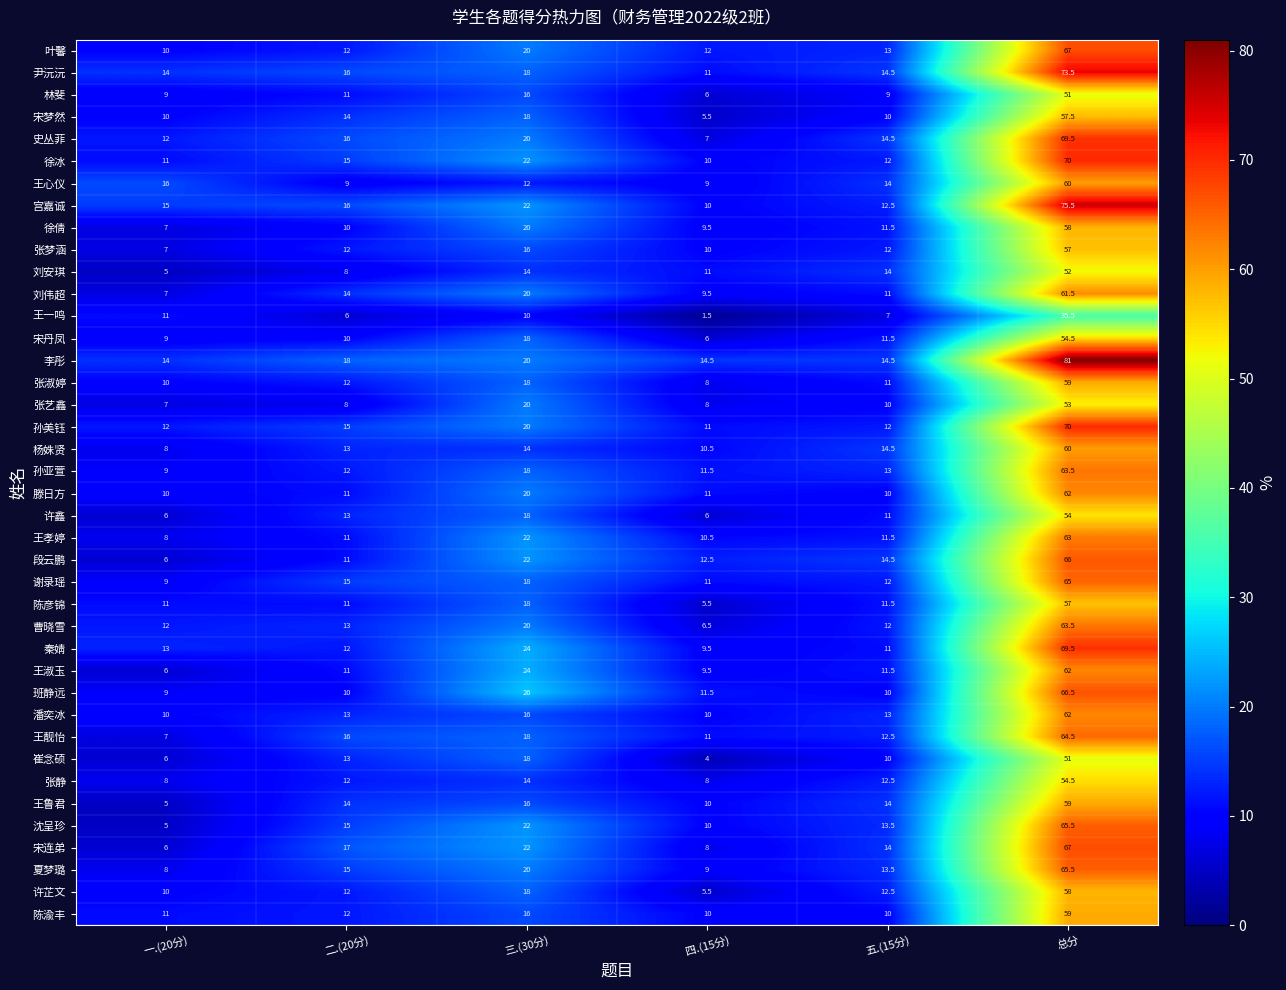

The 陈渝丰 series shows 16.0 at 三.(30分). True or false?

True